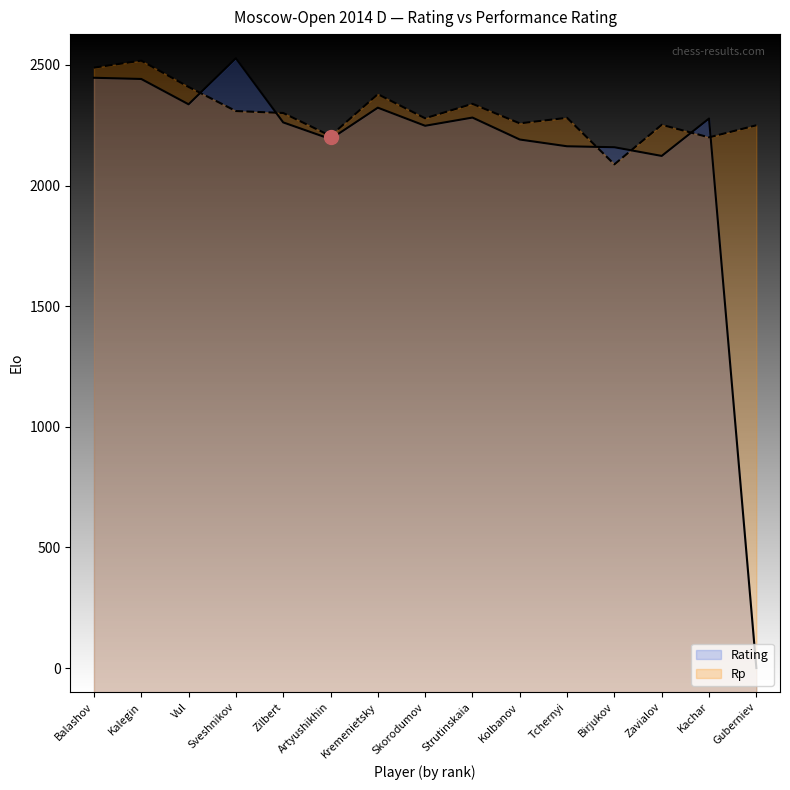

What is the highest value of the Rating series?

2528